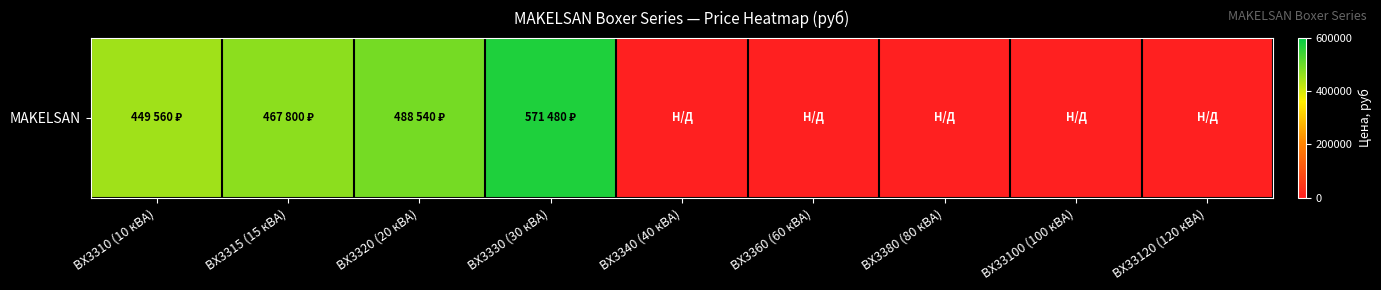

What is the sum of the values at BX3315 (15 кВА) and BX3340 (40 кВА)?

467800